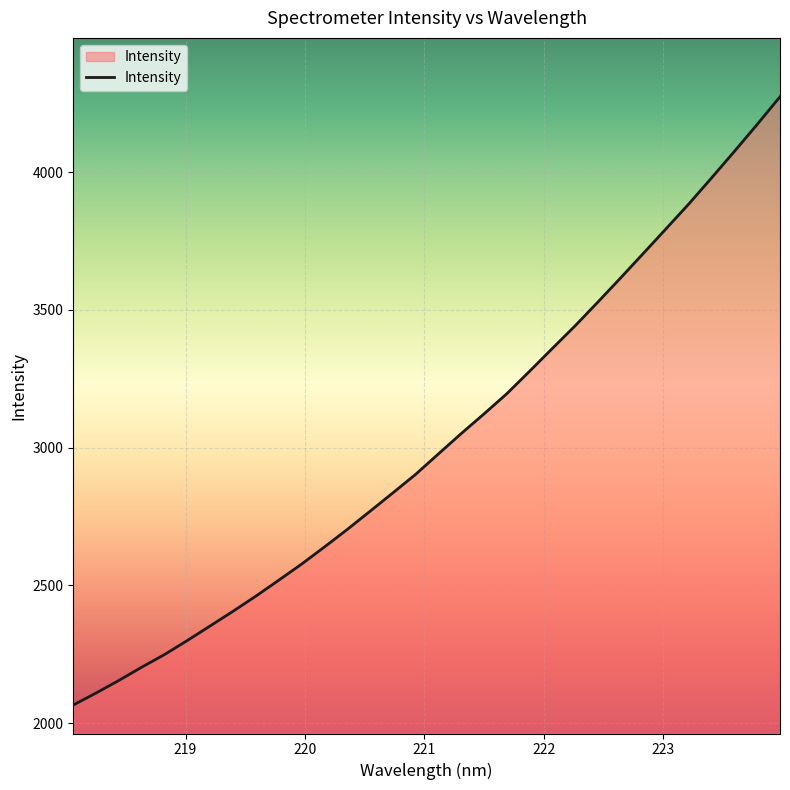

True or false: there are more than 0 points higher than both neighbors.

False